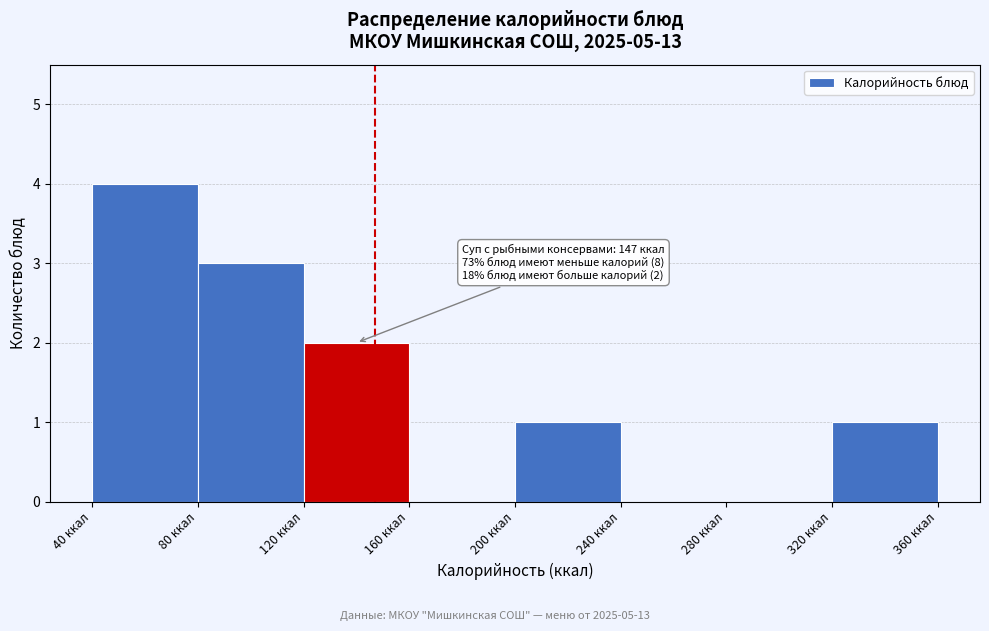

Over which range of the x-axis is the bar tallest?

40 to 80